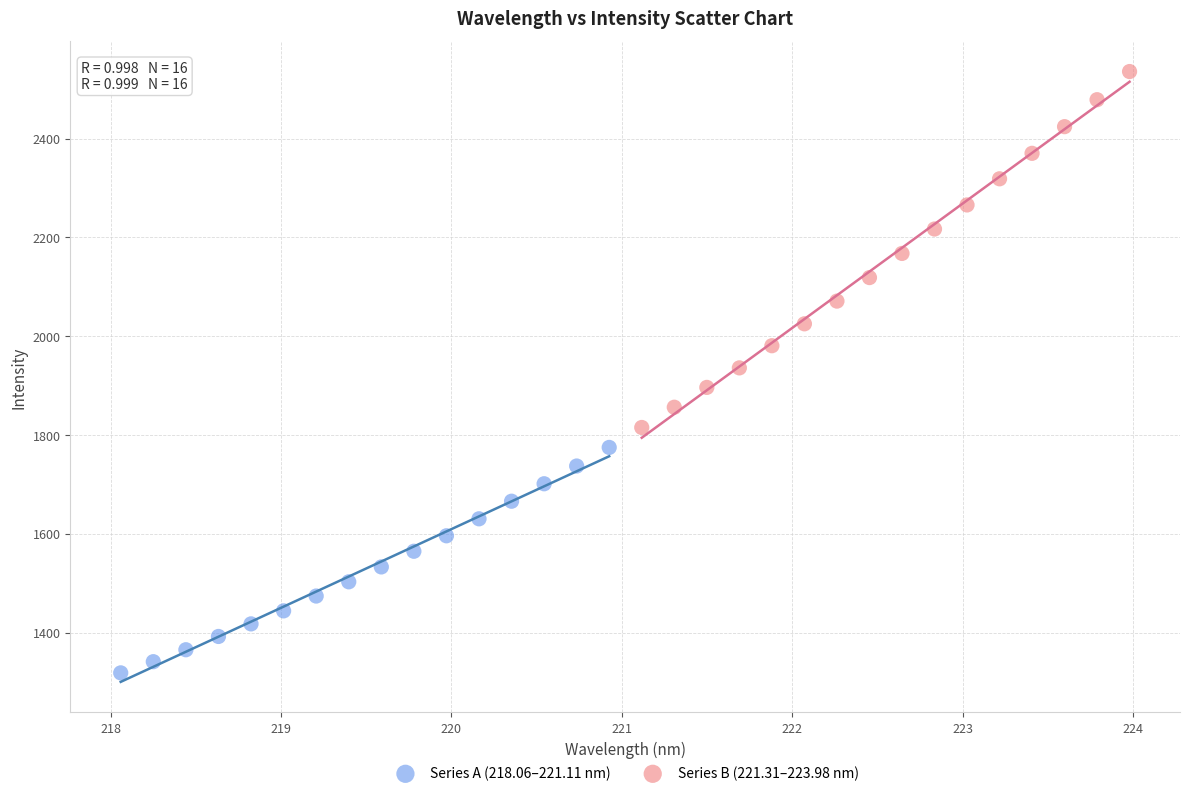

Which series has the largest Y range (max minus min)?

Series B (221.31–223.98 nm)